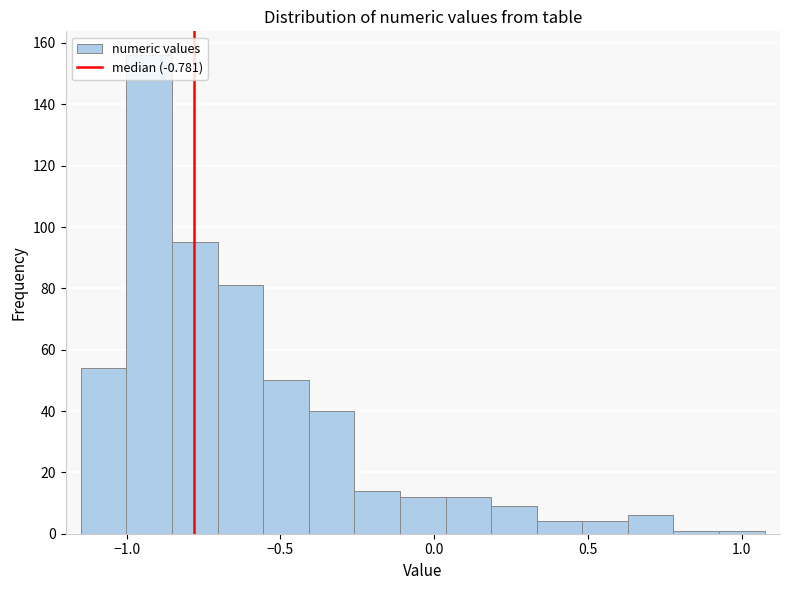

Around what value on the x-axis is the tallest bar? Give the approximate position of its centre, as read against the axis.

-0.95